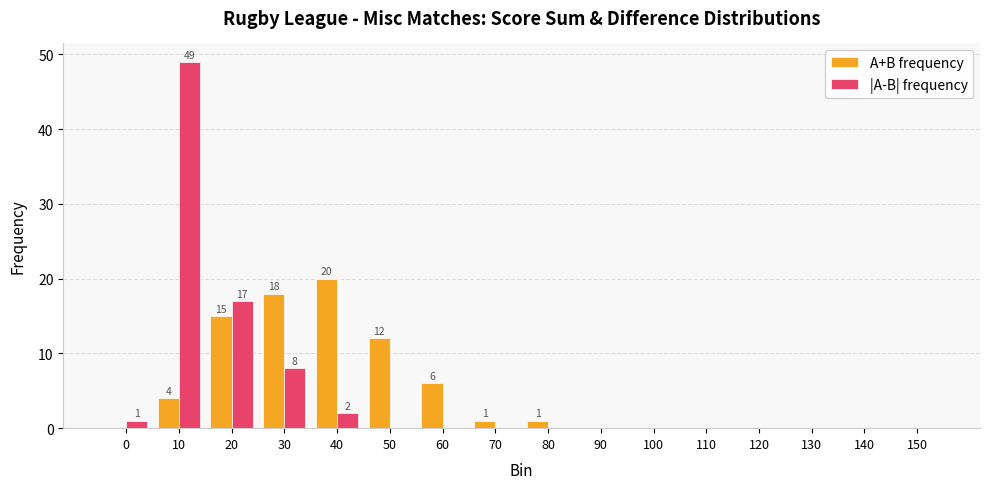

Reading left to right, list all the values displayed in this chart.

A+B frequency: 0	4	15	18	20	12	6	1	1	0	0	0	0	0	0	0
|A-B| frequency: 1	49	17	8	2	0	0	0	0	0	0	0	0	0	0	0